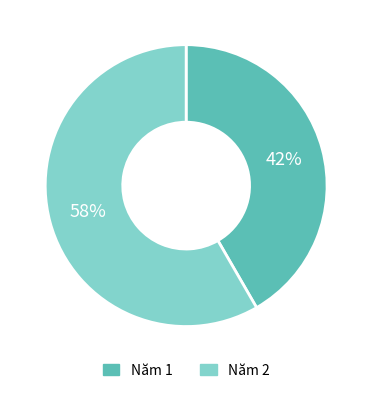

To the nearest percent, what is the average slice percentage?

50%